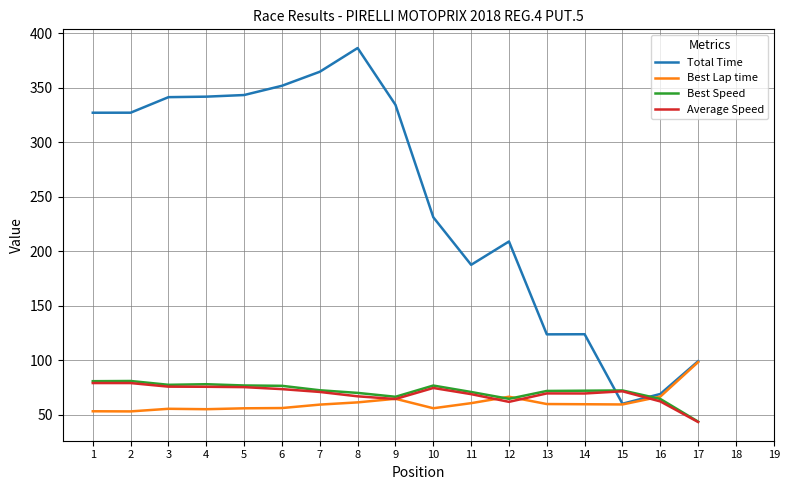

Which series changed the most between 9 and 15?

Total Time